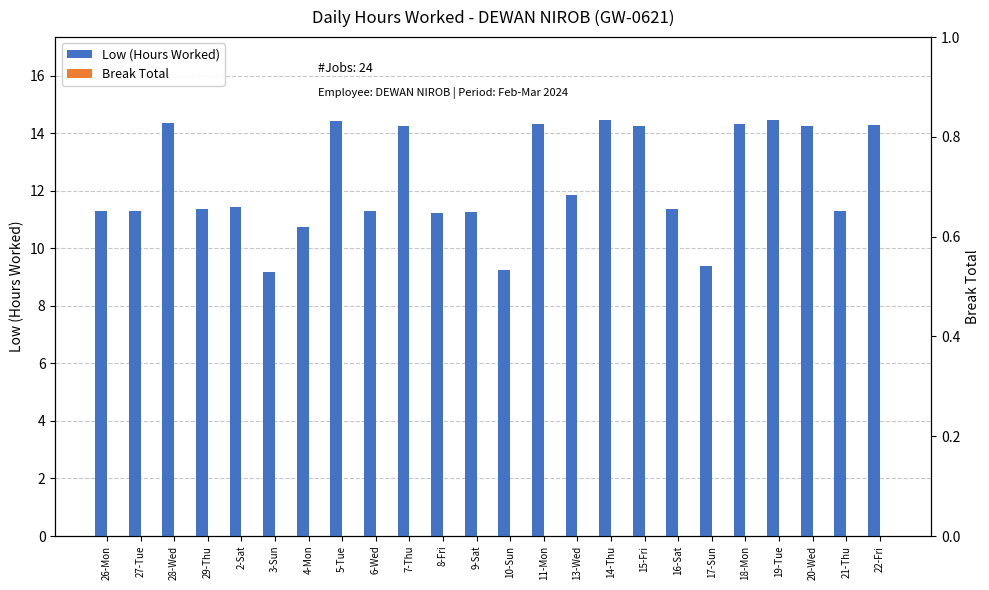

At how many categories does at least one series exceed 7?

24